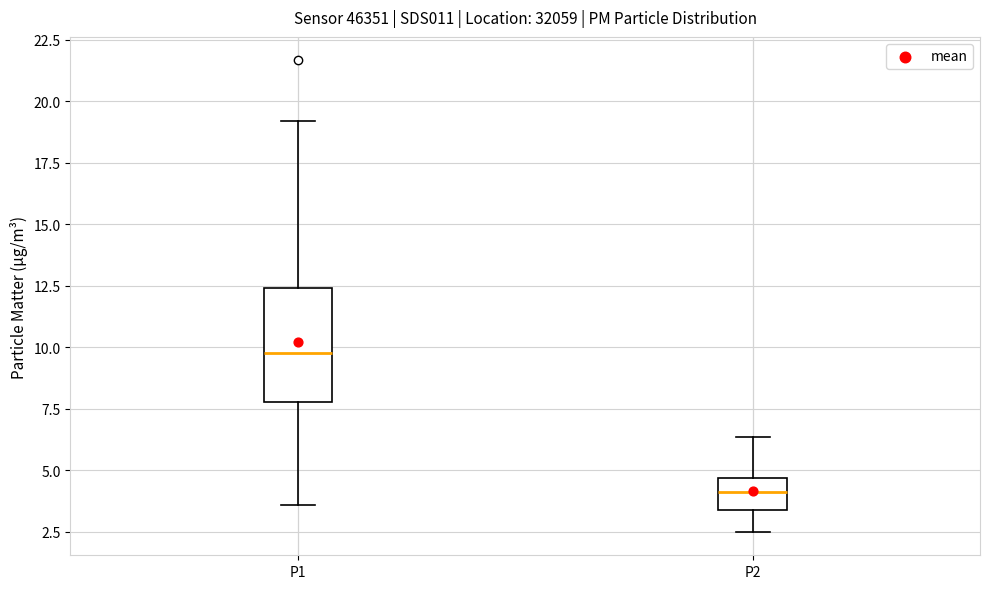

Reading left to right, read every box against the y-axis: the position of its median line, the range the box covers, and the ends of its whiskers. The values are not printed on the chart, so give them approximately, as read against the axis.

P1: median 10.0, box 8.0 to 12.5, whiskers 3.5 to 19.0
P2: median 4.0, box 3.5 to 4.5, whiskers 2.5 to 6.5